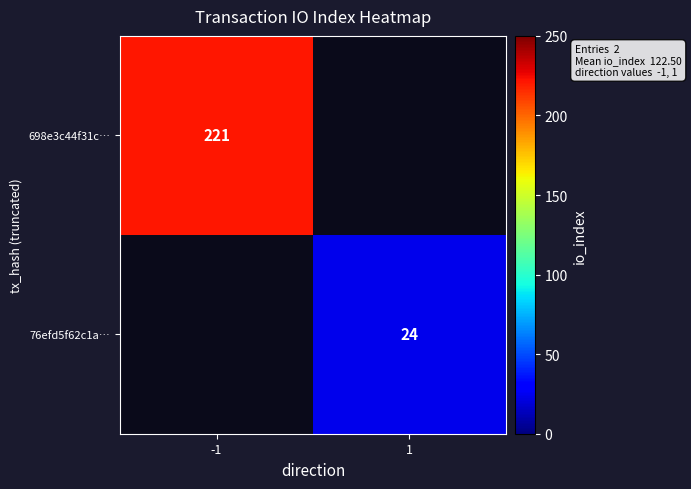

The 76efd5f62c1a… series shows 24 at 1. True or false?

True